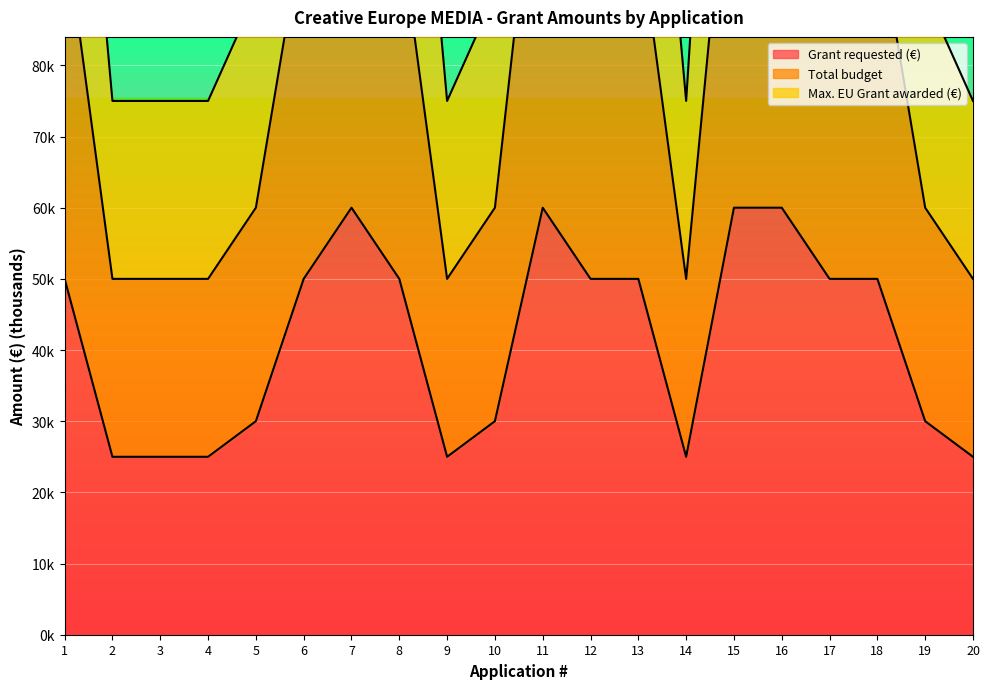

What is the minimum value for Grant requested (€)?

25